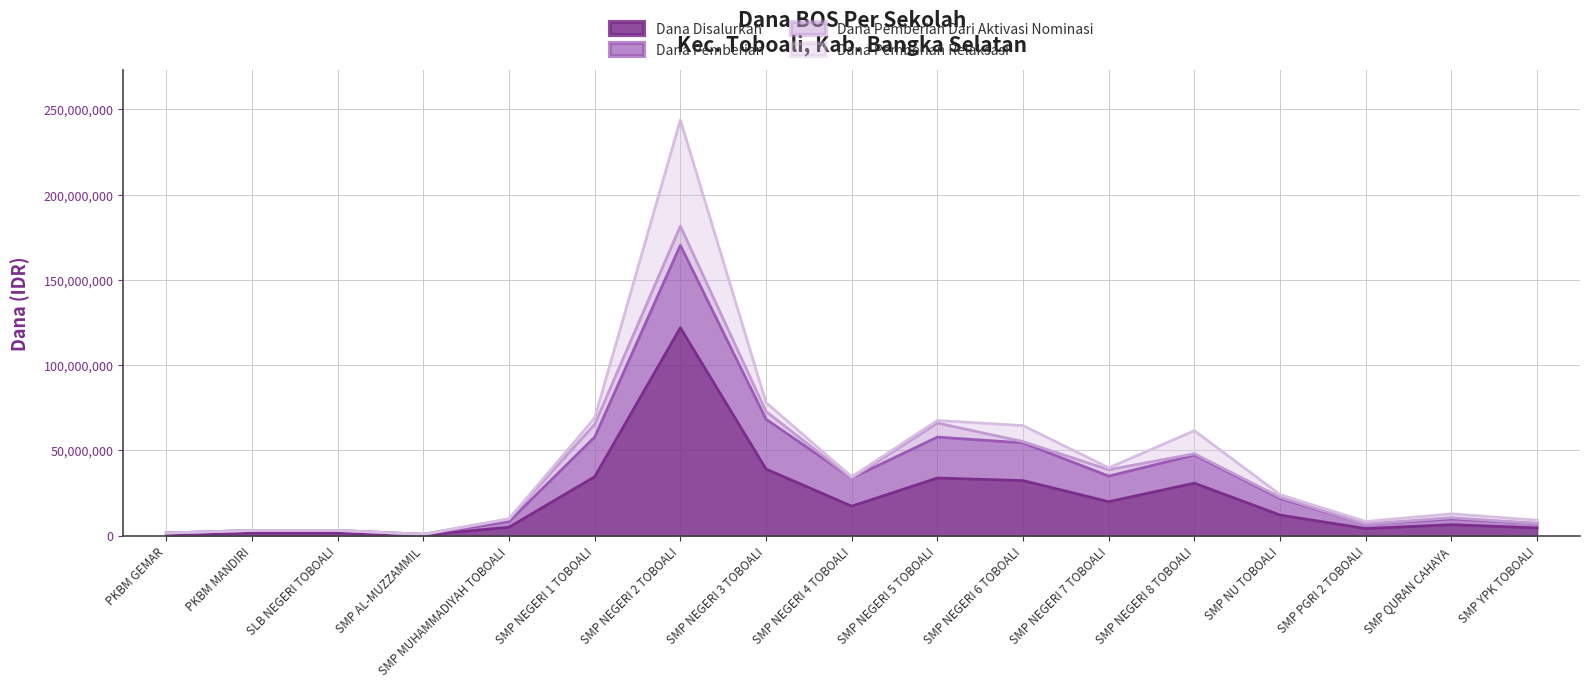

What is the difference between the second highest and second lowest values in the Dana Pemberian Relaksasi series?

13500000